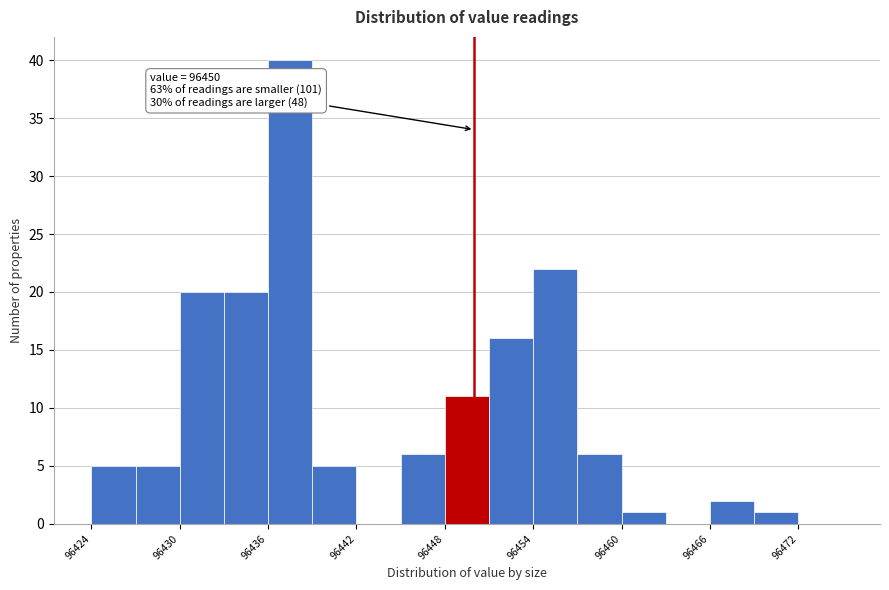

Around what value on the x-axis is the tallest bar? Give the approximate position of its centre, as read against the axis.

96438